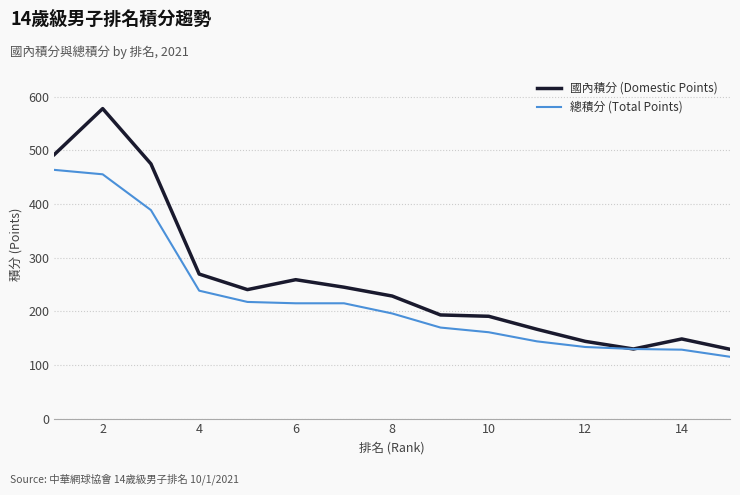

Rank the series by their average value, from lowest to highest.

總積分 (Total Points), 國內積分 (Domestic Points)